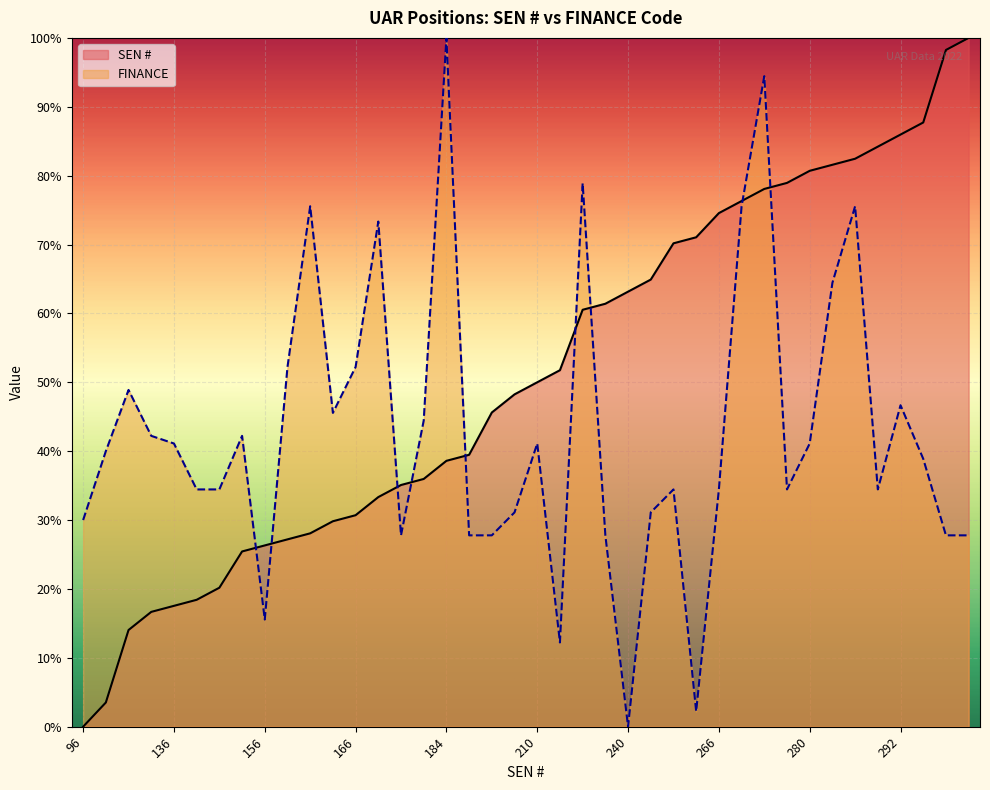

How many lines are shown in the chart?

2